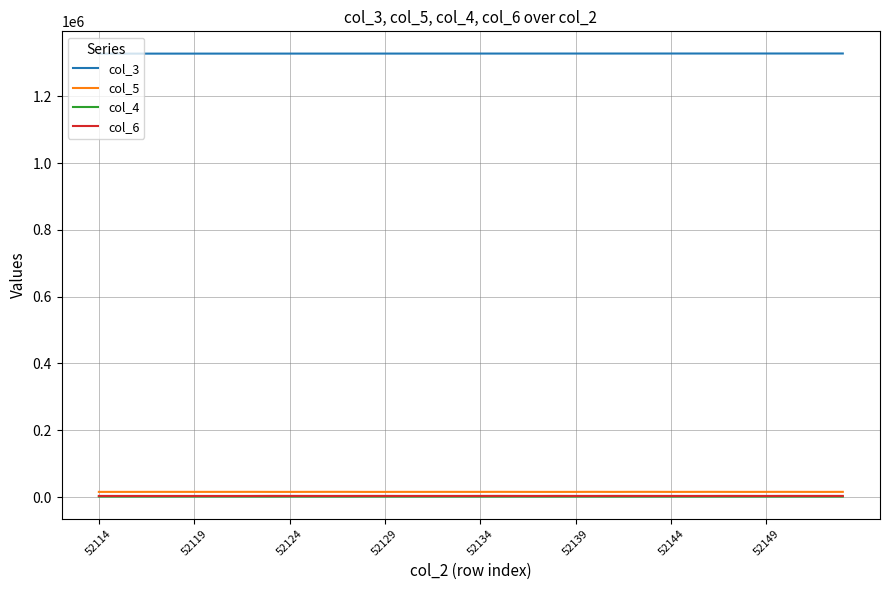

True or false: col_3 and col_4 intersect in this chart.

False